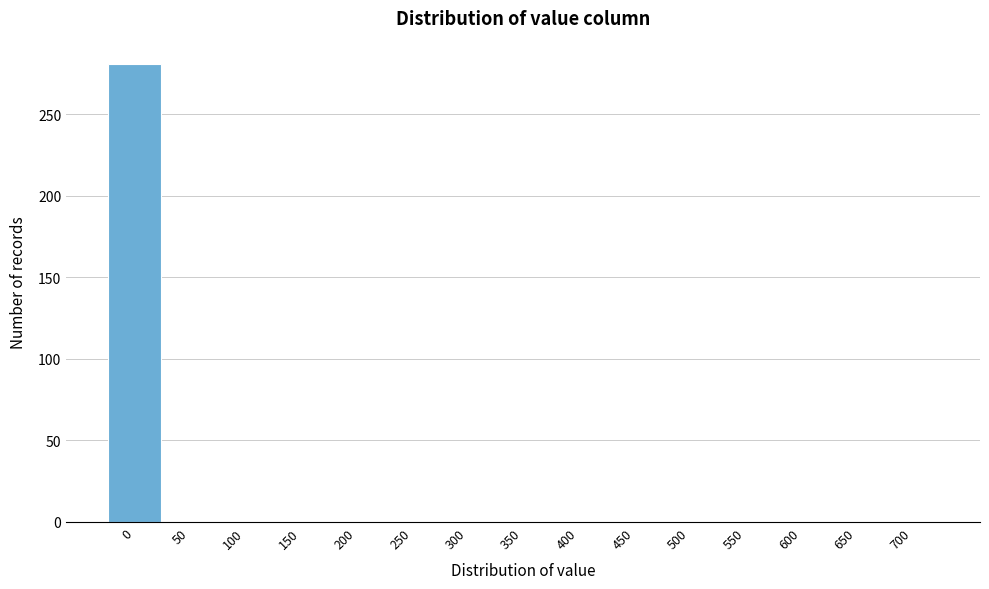

Reading left to right, what are all the values shown in this chart?

0=281	50=0	100=0	150=0	200=0	250=0	300=0	350=0	400=0	450=0	500=0	550=0	600=0	650=0	700=0